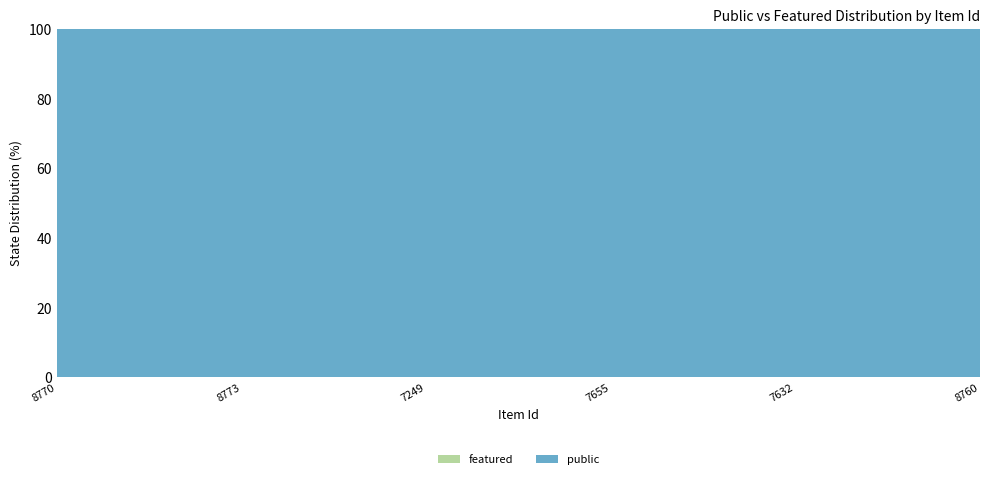

Reading left to right, transcribe all the data shown in this chart.

public: 8770=1	8773=1	7249=1	7655=1	7632=1	8760=1
featured: 8770=0	8773=0	7249=0	7655=0	7632=0	8760=0